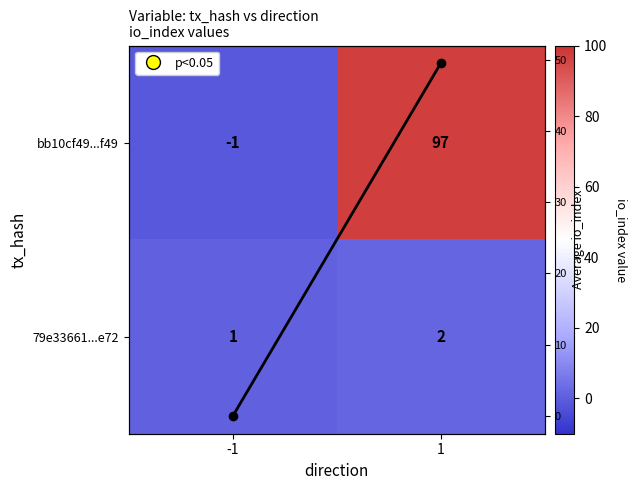

How many data points does each series have?

2